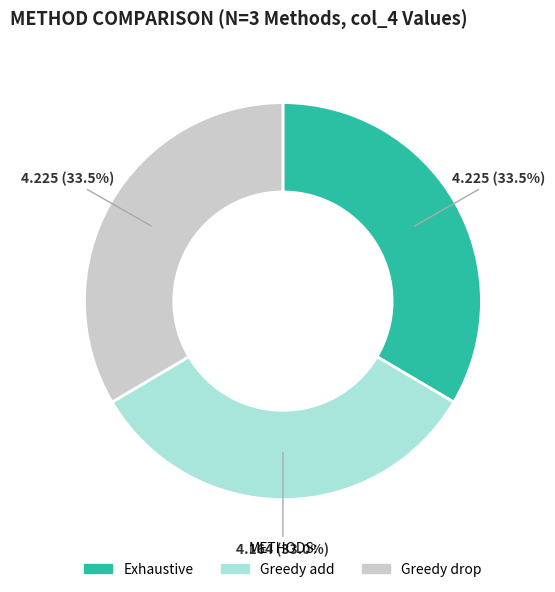

How many segments does this pie chart have?

3